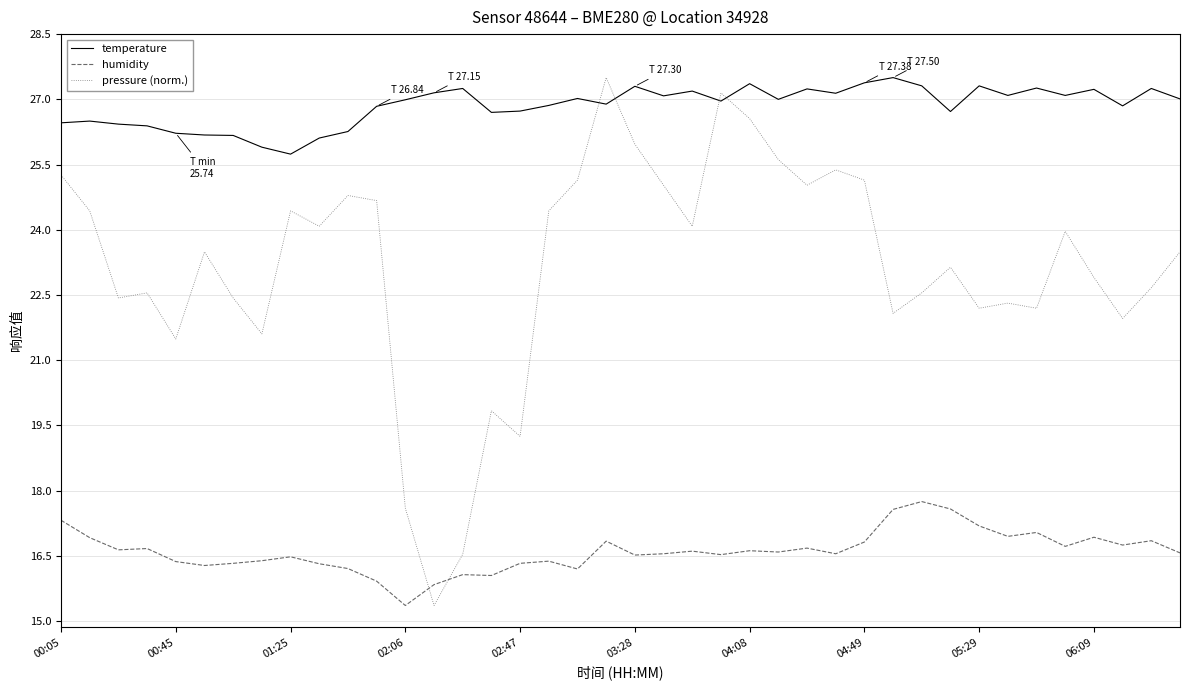

Which series has the widest spread of values?

pressure (norm.)